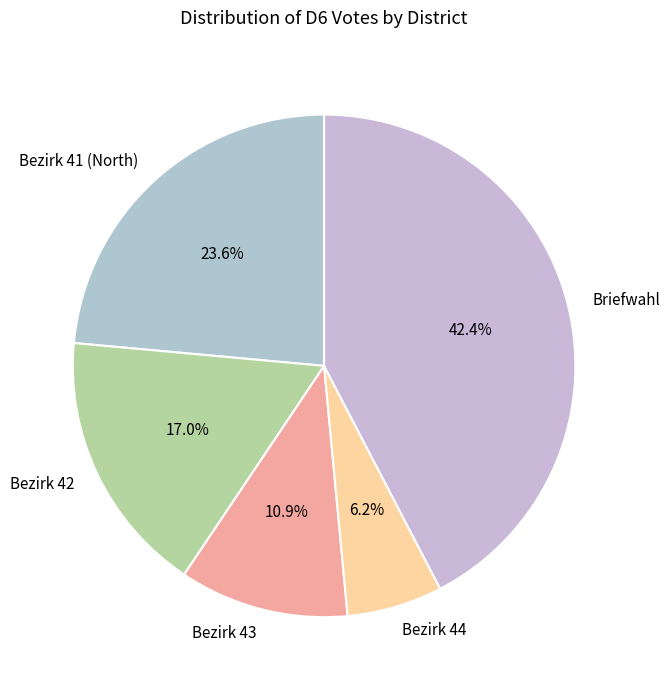

Which has a higher value, Bezirk 42 or Bezirk 43?

Bezirk 42